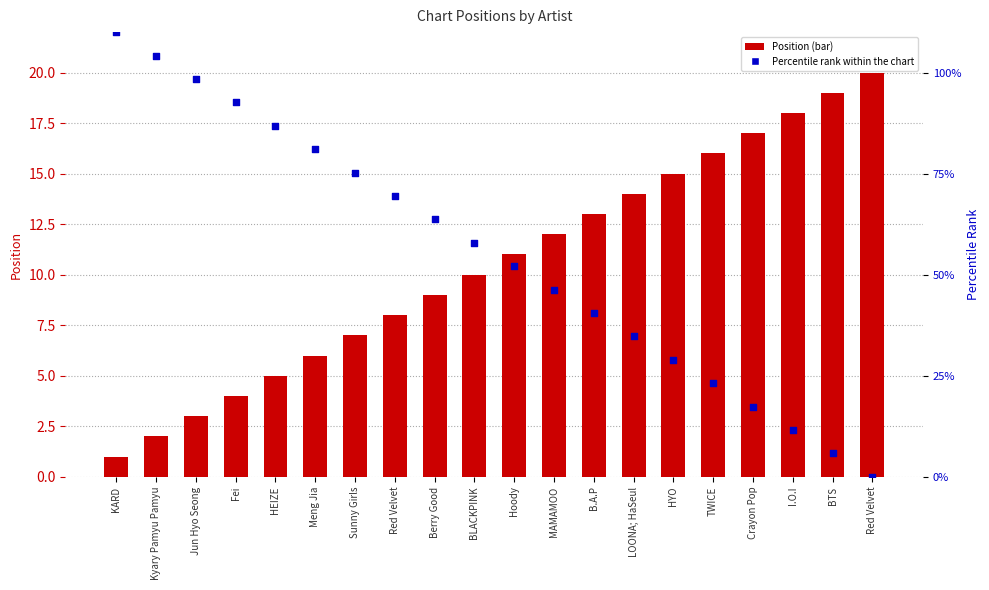

What are all the series names shown in the legend?

Position, Percentile rank within the chart